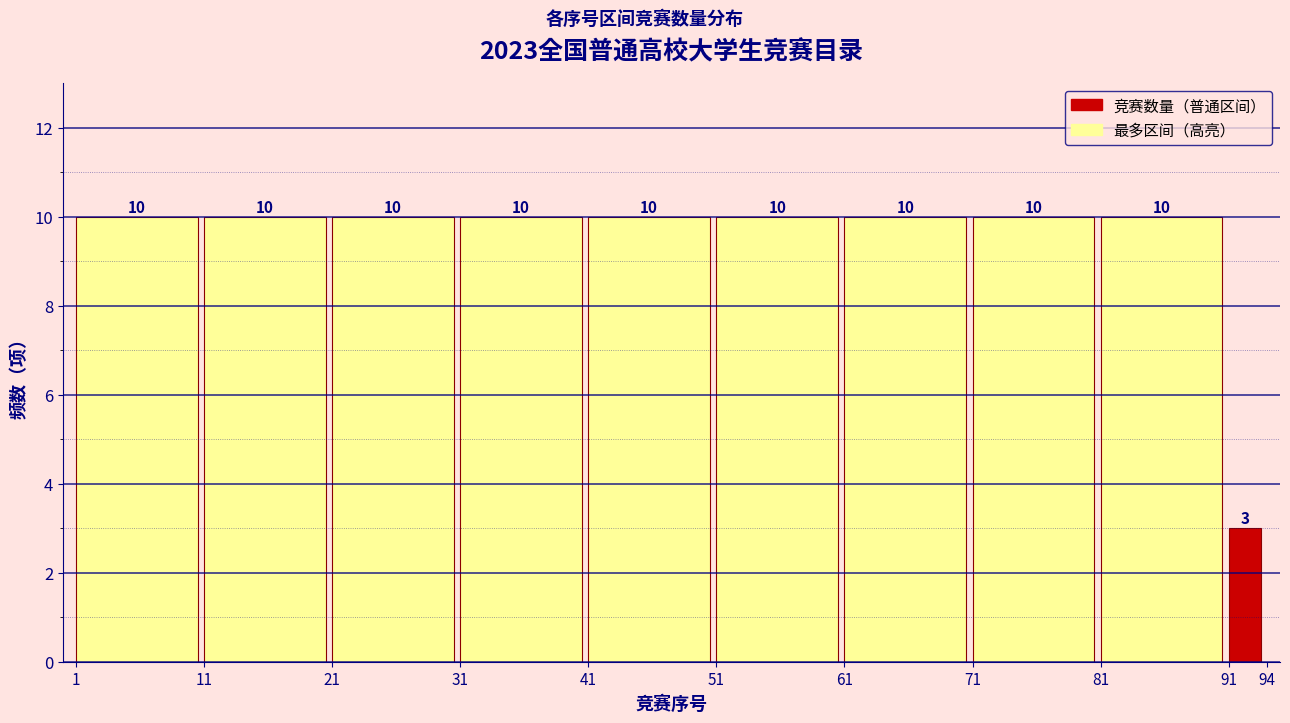

Reading left to right, list all the values displayed in this chart.

10	10	10	10	10	10	10	10	10	3